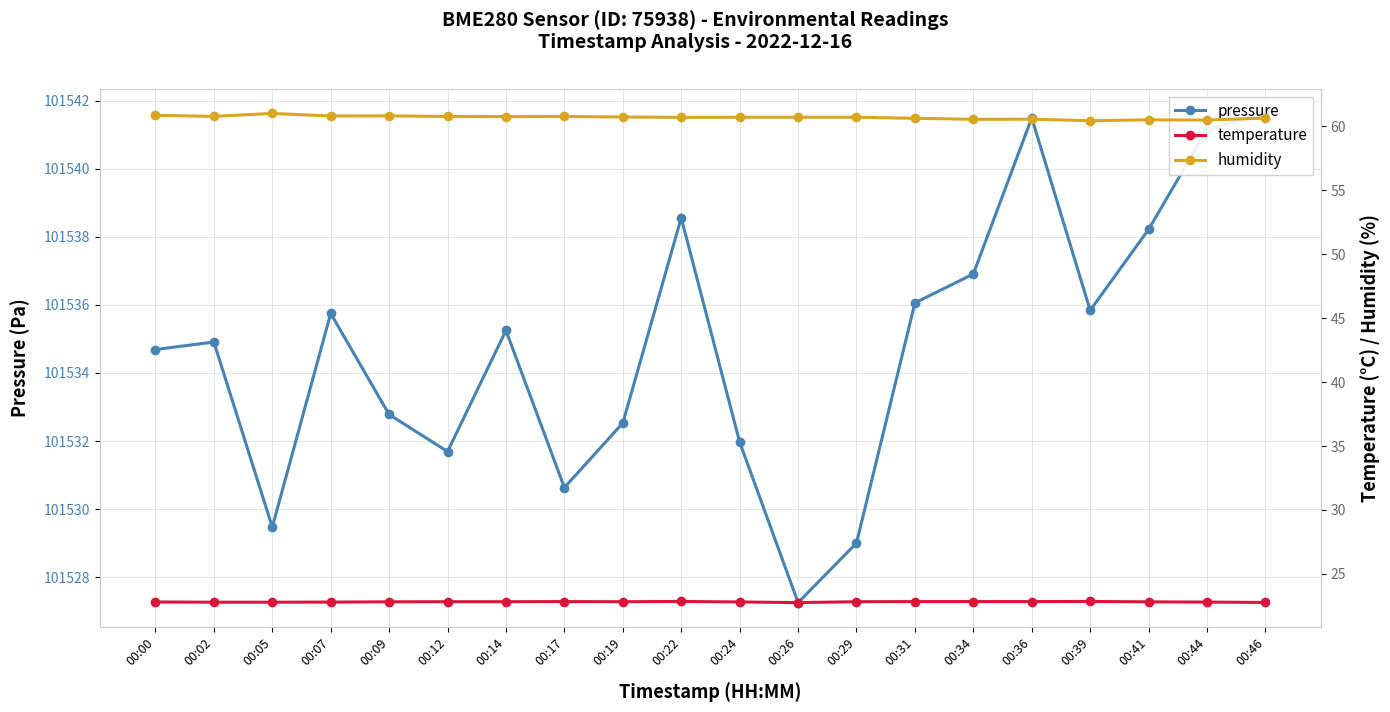

Where is the first local minimum for humidity?

00:02